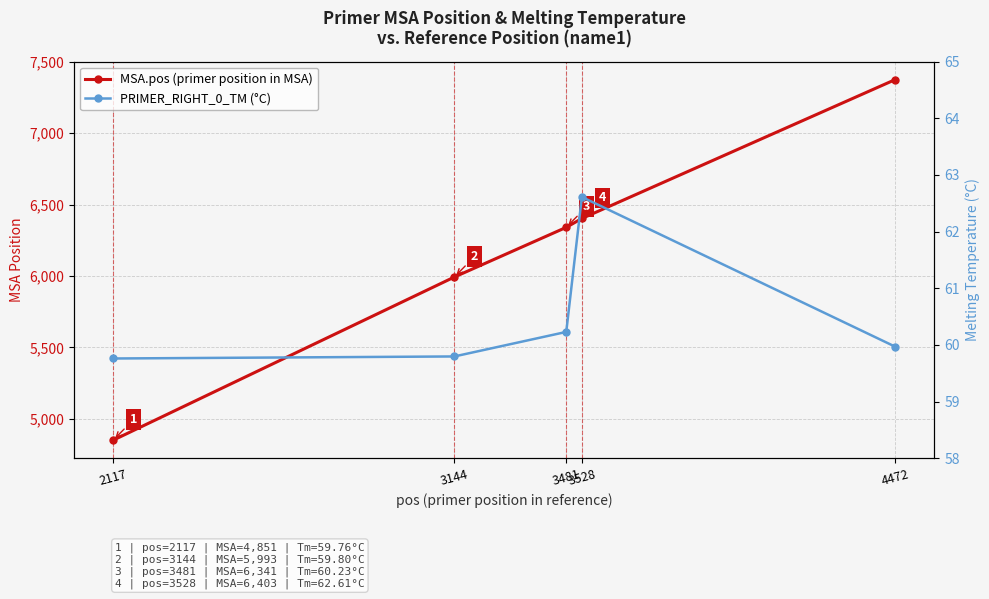

Reading left to right, extract all data points from this chart.

MSA.pos (primer position in MSA): 2117=4851.0	3144=5993.0	3481=6341.0	3528=6403.0	4472=7376.0
PRIMER_RIGHT_0_TM (°C): 2117=59.8	3144=59.8	3481=60.2	3528=62.6	4472=60.0